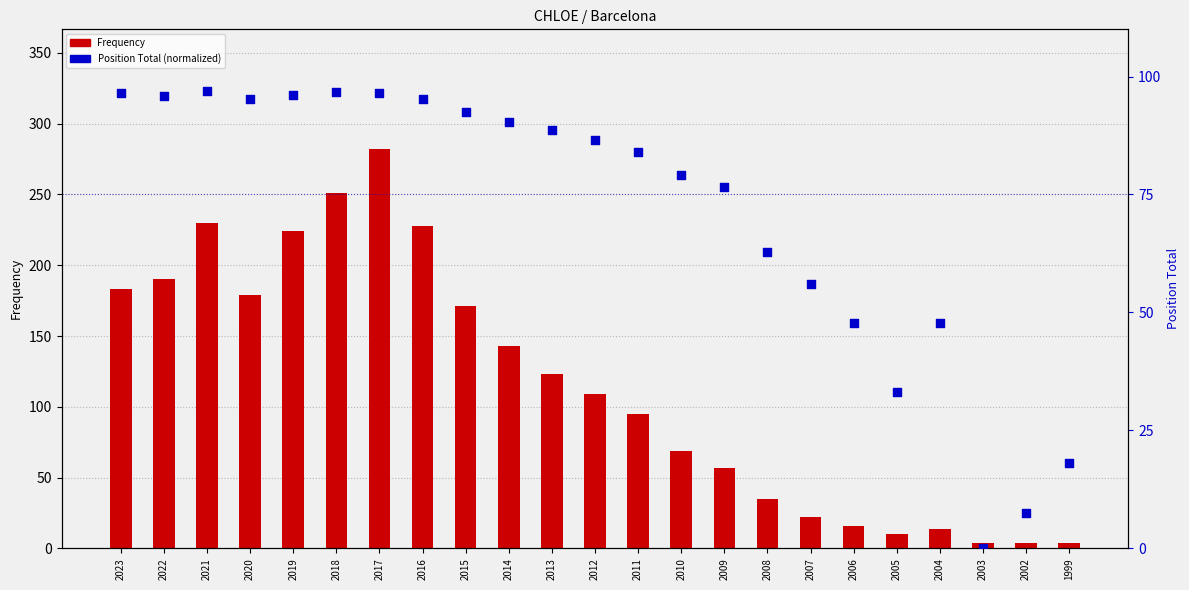

What are all the series names shown in the legend?

Frequency, Position Total (normalized)